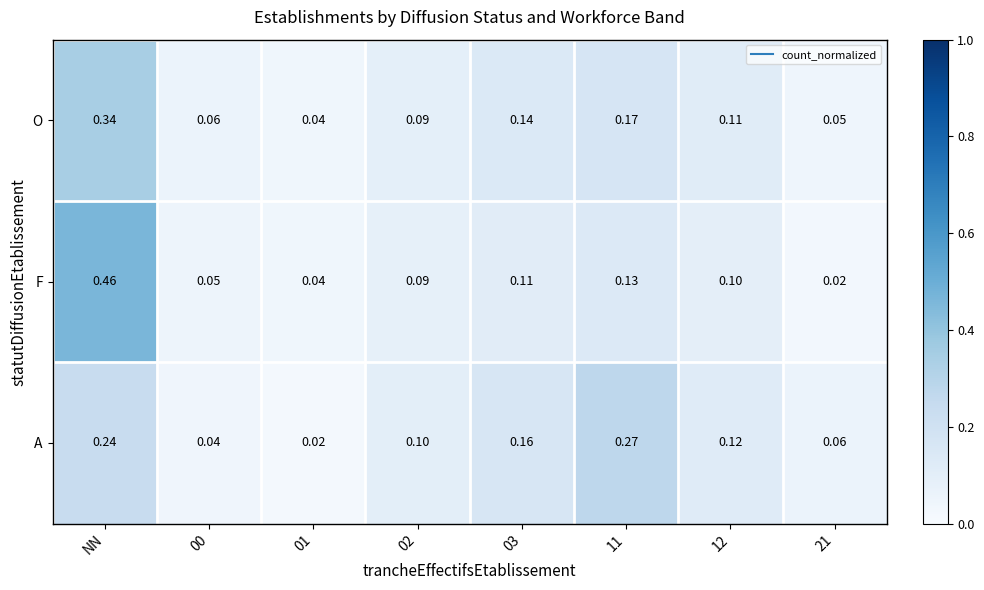

Which series has the widest spread of values?

F